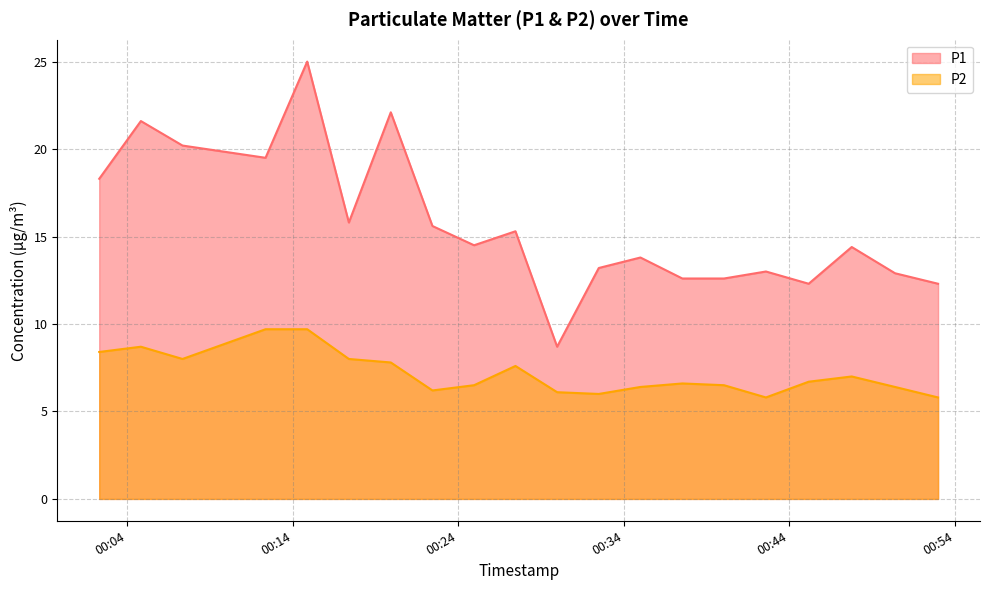

True or false: P2 has a value of 1.9 at 2022-09-30T00:32:29.

False